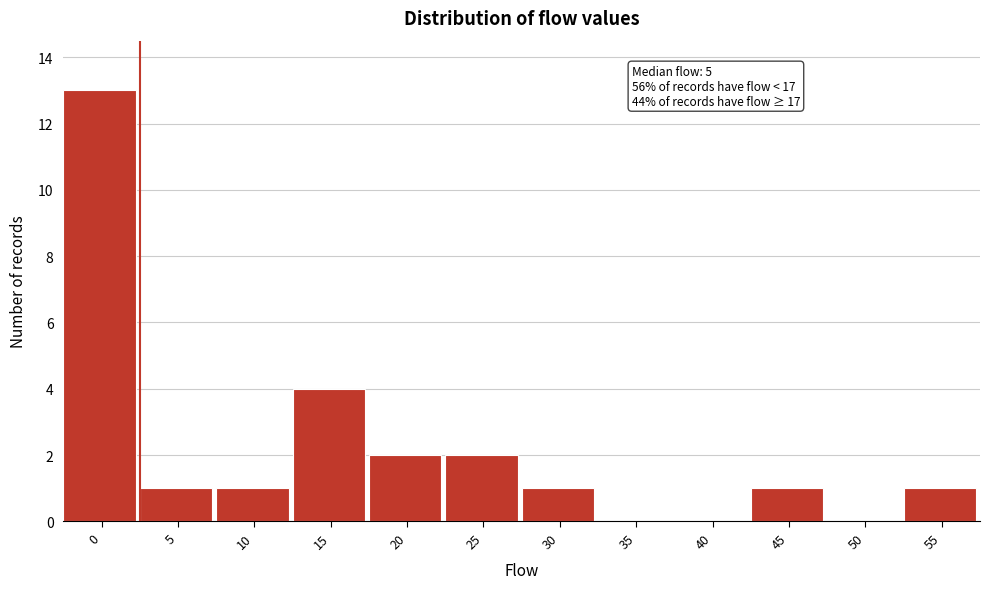

Reading left to right, list all the values displayed in this chart.

0=13	5=1	10=1	15=4	20=2	25=2	30=1	35=0	40=0	45=1	50=0	55=1